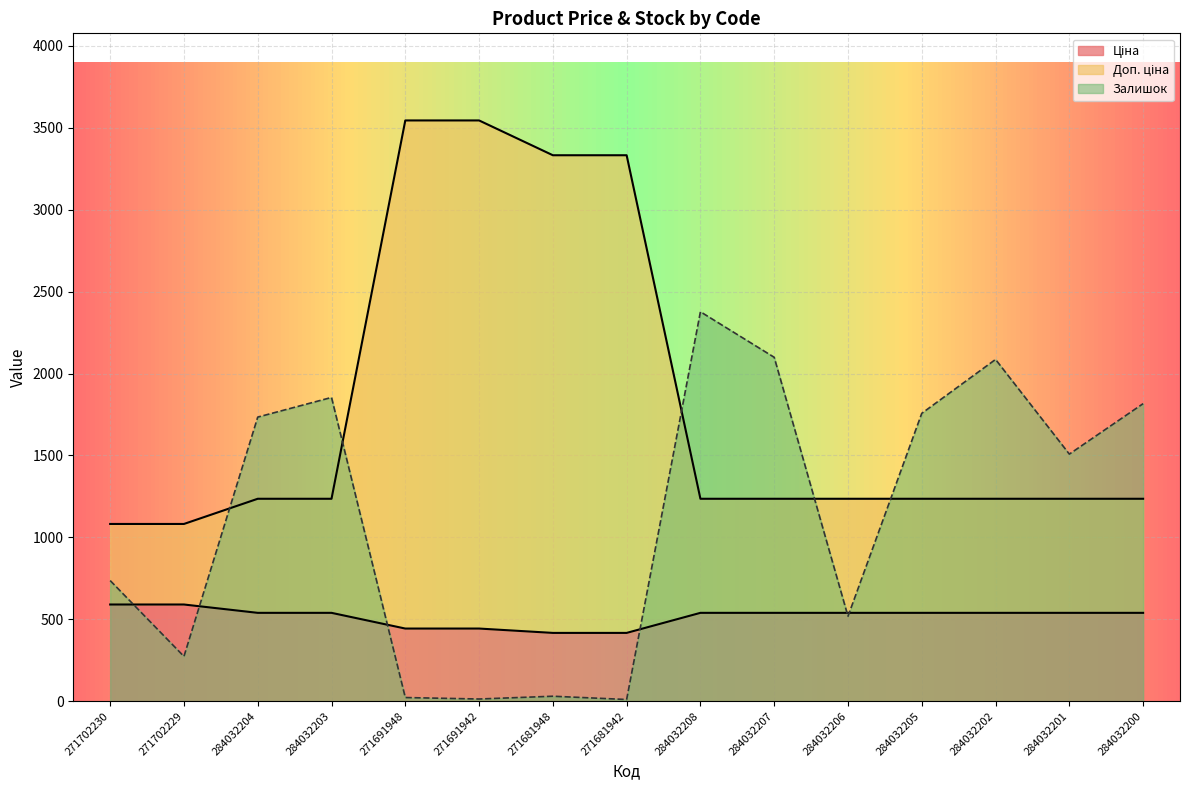

Rank the series at 271681948 from lowest to highest value.

Залишок, Ціна, Доп. ціна